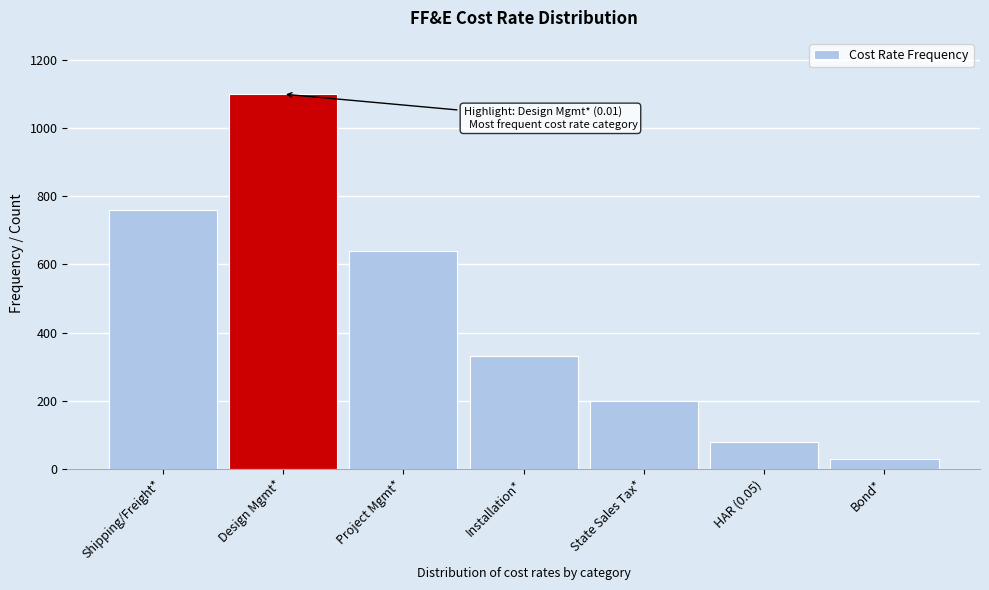

Reading right to left, extract all data points from this chart.

30	80	200	330	640	1100	760